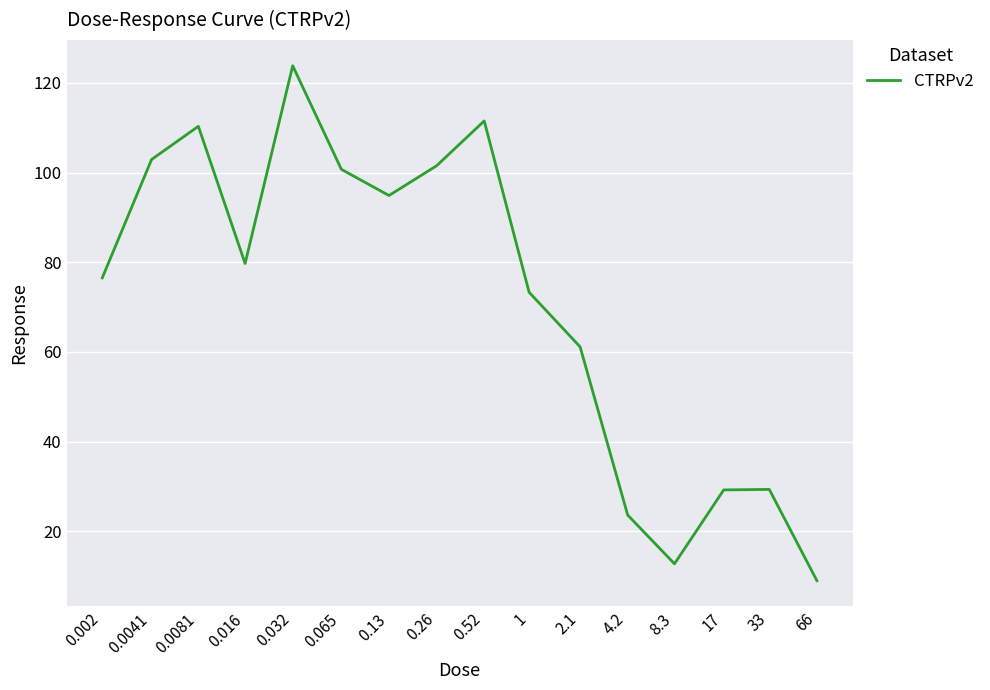

What is the minimum value shown in the chart?

9.0